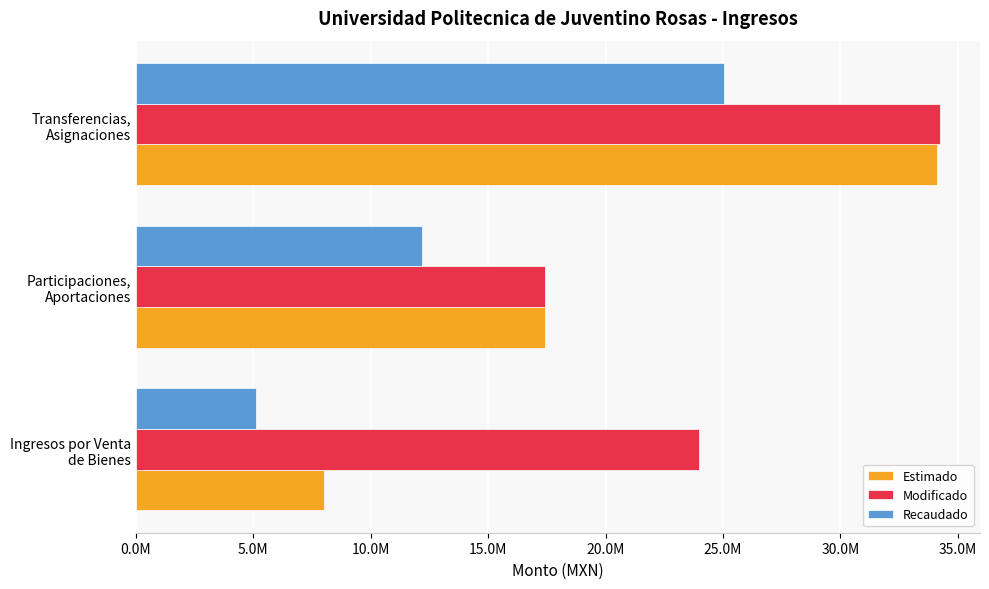

What are all the series names shown in the legend?

Estimado, Modificado, Recaudado